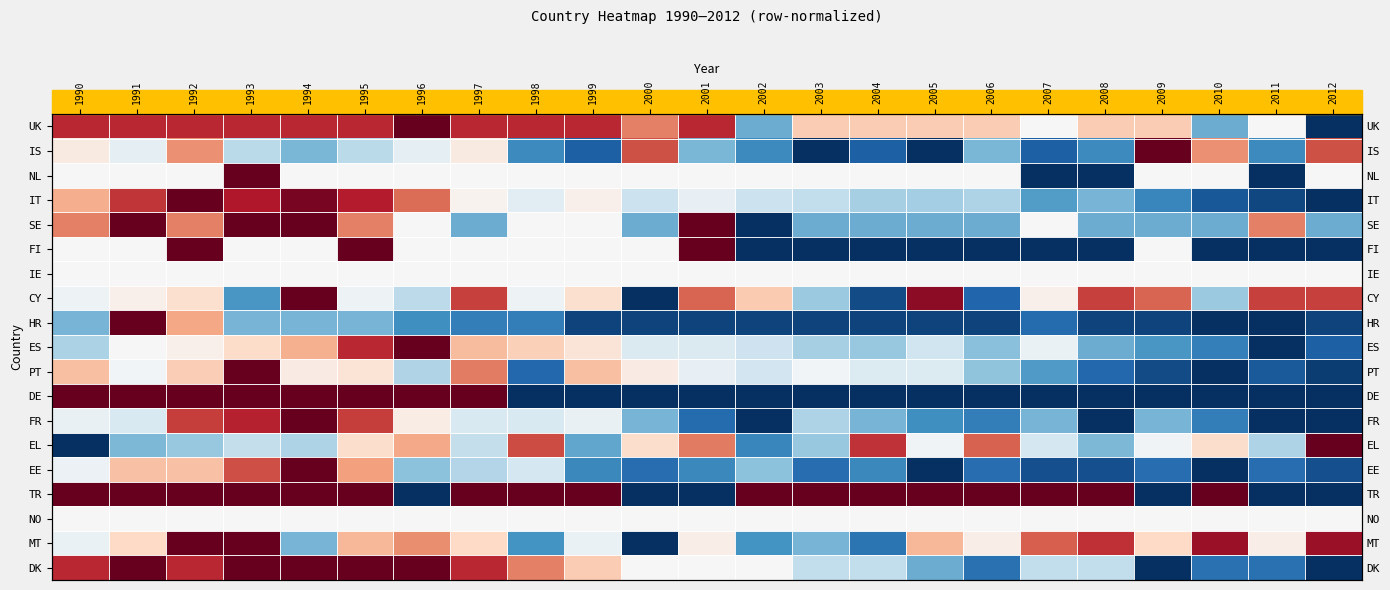

Is the value of UK at 2008 greater than the value of EL at 1992?

Yes